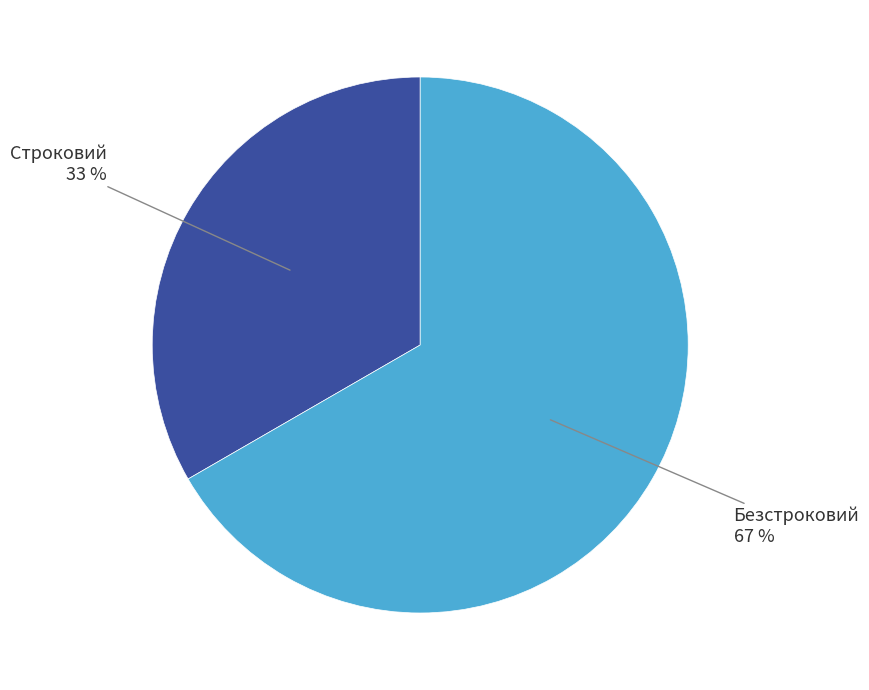

The Строковий slice represents 21% of the pie. True or false?

False